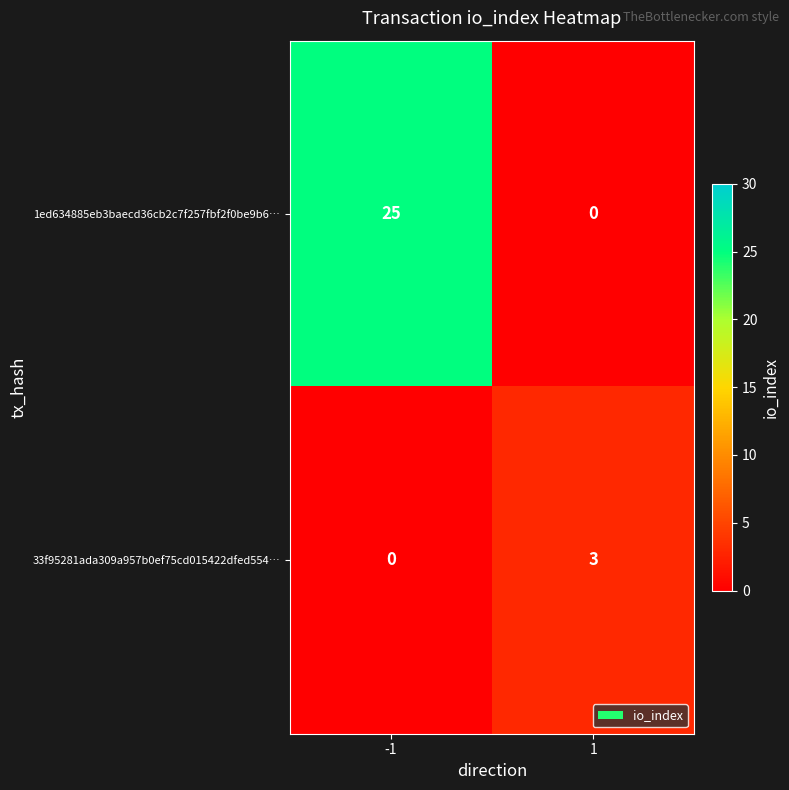

Rank the series by their maximum value, from highest to lowest.

1ed634885eb3baecd36cb2c7f257fbf2f0be9b6…, 33f95281ada309a957b0ef75cd015422dfed554…